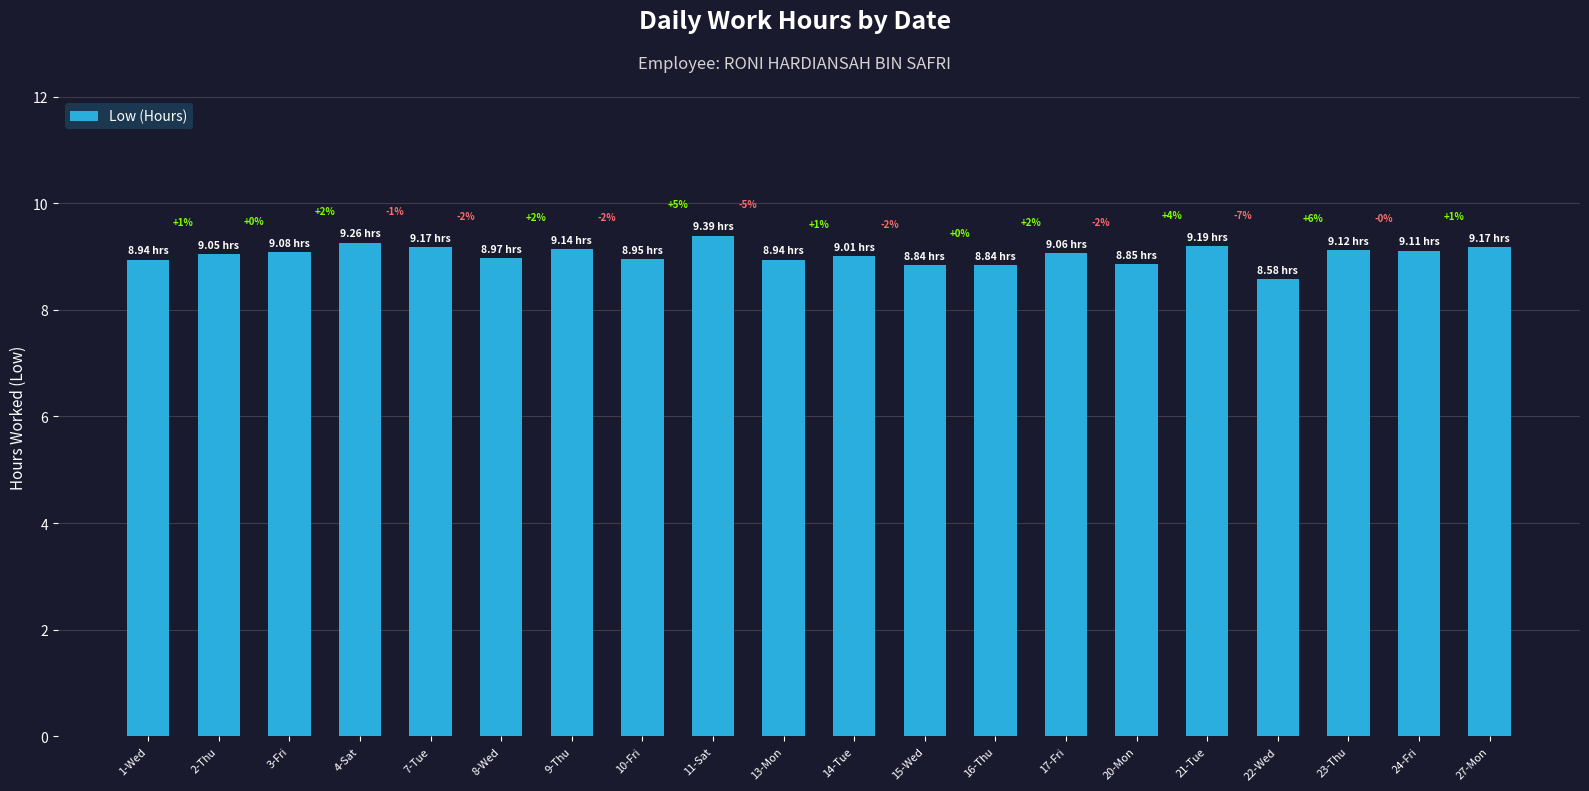

Rank the categories by value from highest to lowest.

11-Sat, 4-Sat, 21-Tue, 7-Tue, 27-Mon, 9-Thu, 23-Thu, 24-Fri, 3-Fri, 17-Fri, 2-Thu, 14-Tue, 8-Wed, 10-Fri, 1-Wed, 13-Mon, 20-Mon, 15-Wed, 16-Thu, 22-Wed